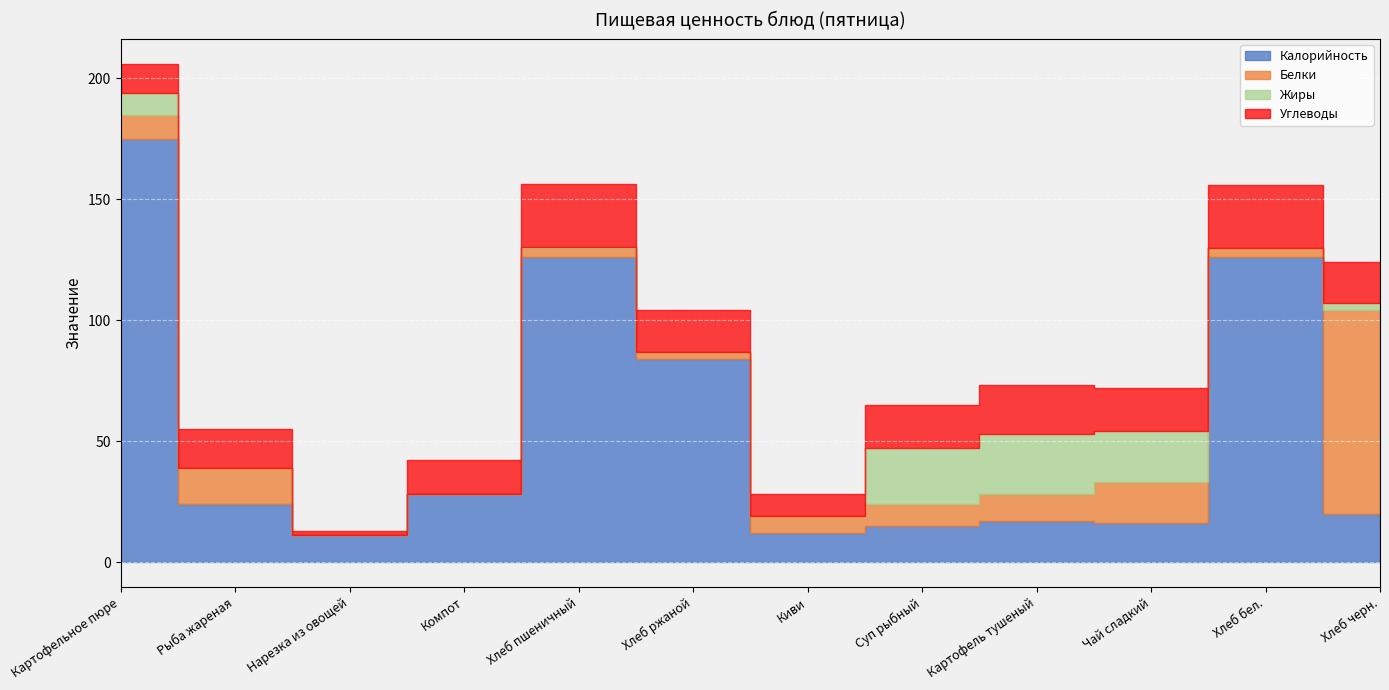

True or false: Калорийность has more than 1 interior local peaks.

True